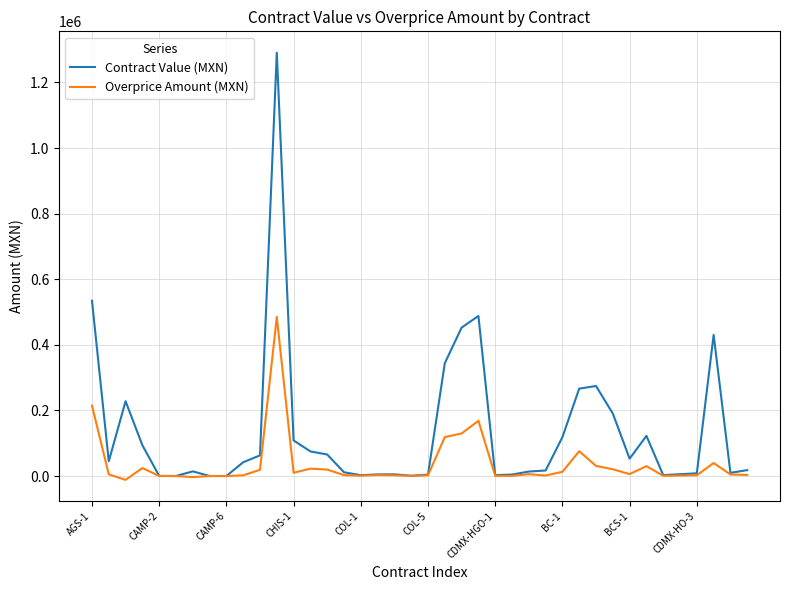

Which series has the widest spread of values?

Contract Value (MXN)